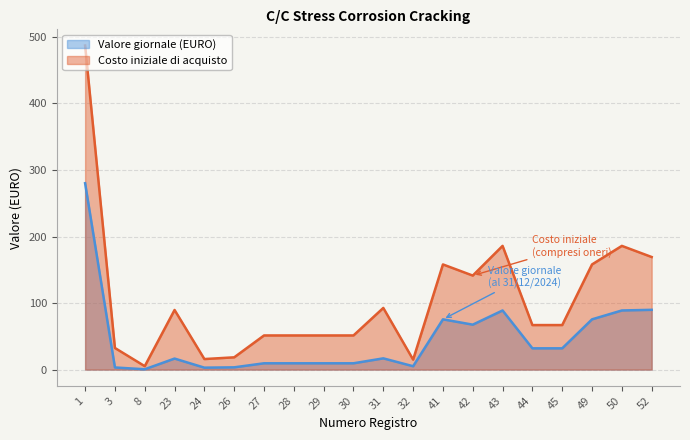

At how many categories does at least one series exceed 282?

1